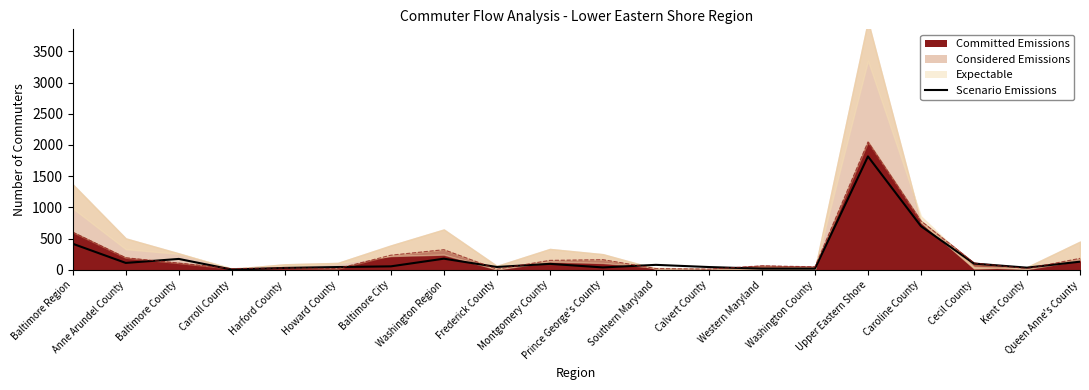

The value at Washington County is 8. True or false?

False